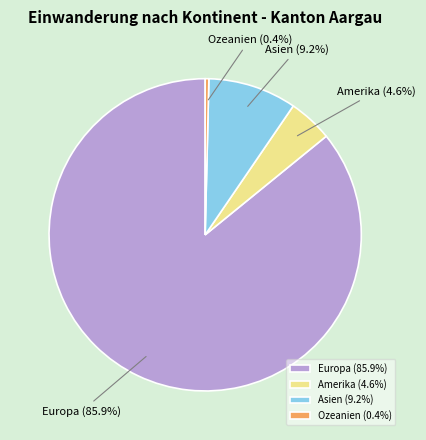

Which has a higher value, Ozeanien or Europa?

Europa